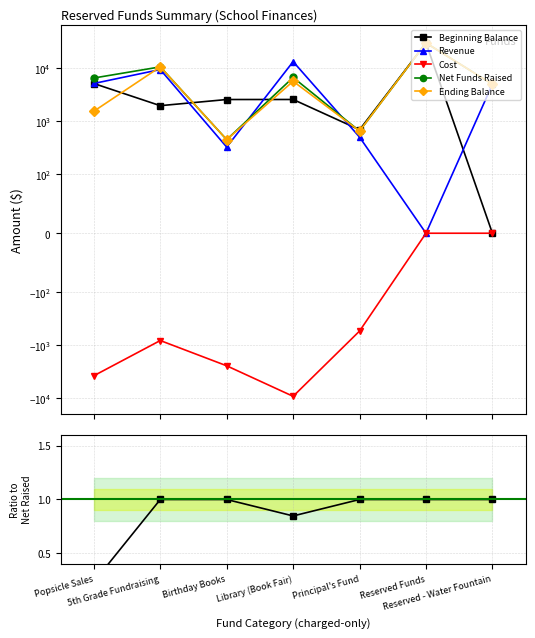

Reading left to right, what are all the values shown in this chart?

Beginning Balance: 5154.4	1969.2	2572.6	2576.6	692.7	30000.0	0.0
Revenue: 5162.2	9462.0	326.0	13333.6	503.2	0.0	5000.0
Cost: -3769.4	-817.1	-2447.5	-9207.7	-541.2	0.0	0.0
Net Funds Raised: 6547.2	10614.0	451.0	6702.5	654.7	30000.0	5000.0
Ending Balance: 1547.2	10614.0	451.0	5681.9	654.7	30000.0	5000.0
End Bal / Net Raised: 0.2	1.0	1.0	0.8	1.0	1.0	1.0